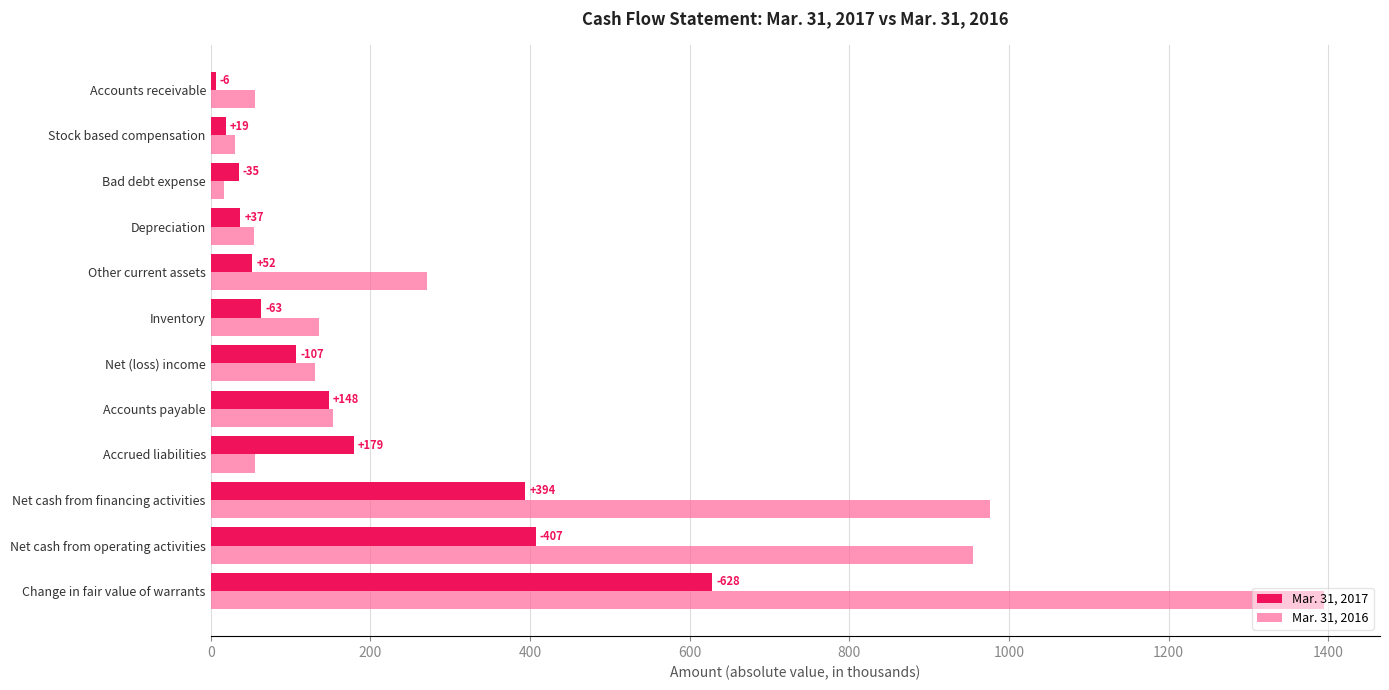

Between Inventory and Accounts receivable, which series saw the biggest shift?

Mar. 31, 2016